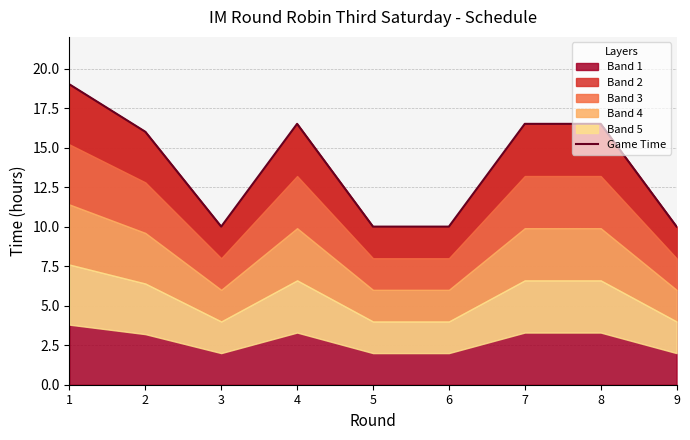

What value does the data have at 9?

10.0